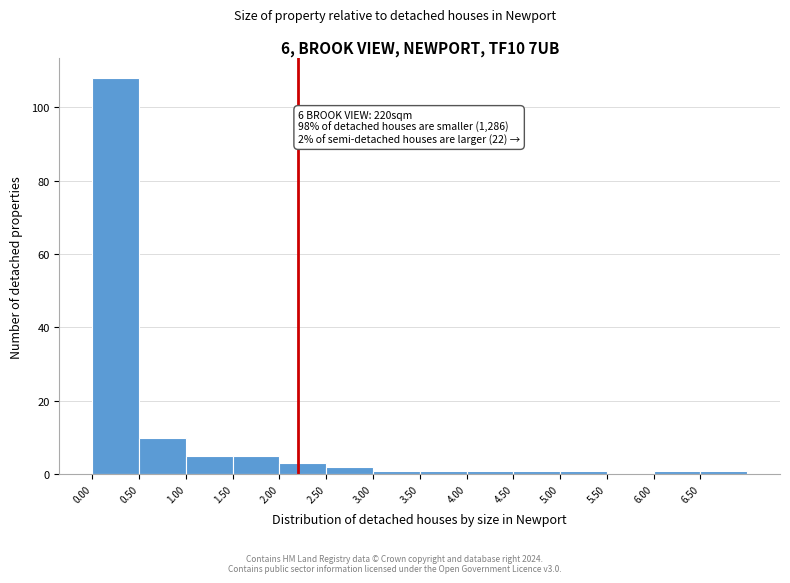

Which range on the x-axis has the tallest bar?

0.0 to 0.5